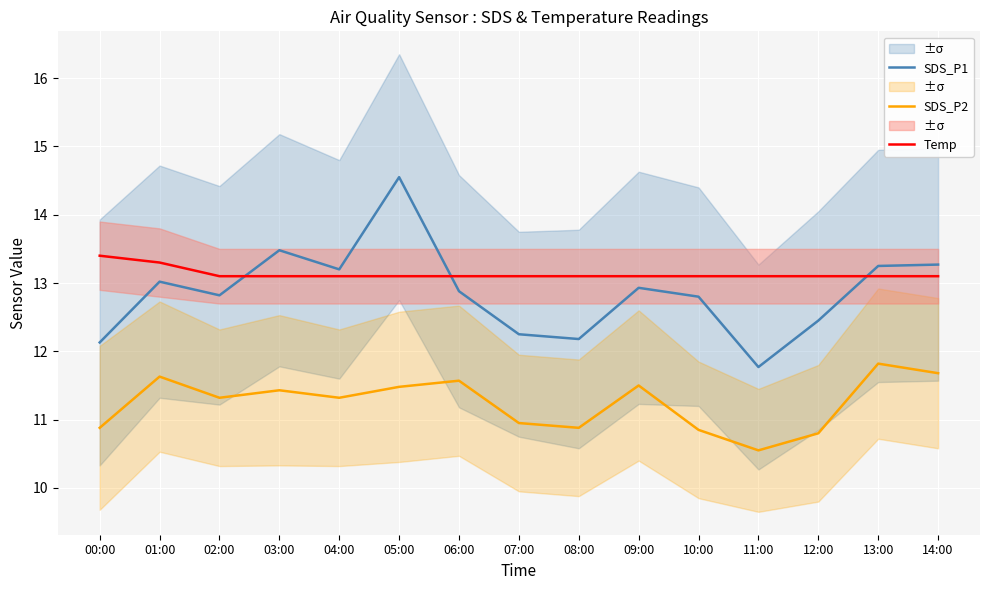

What is the total value across all series at 04:00?

37.6